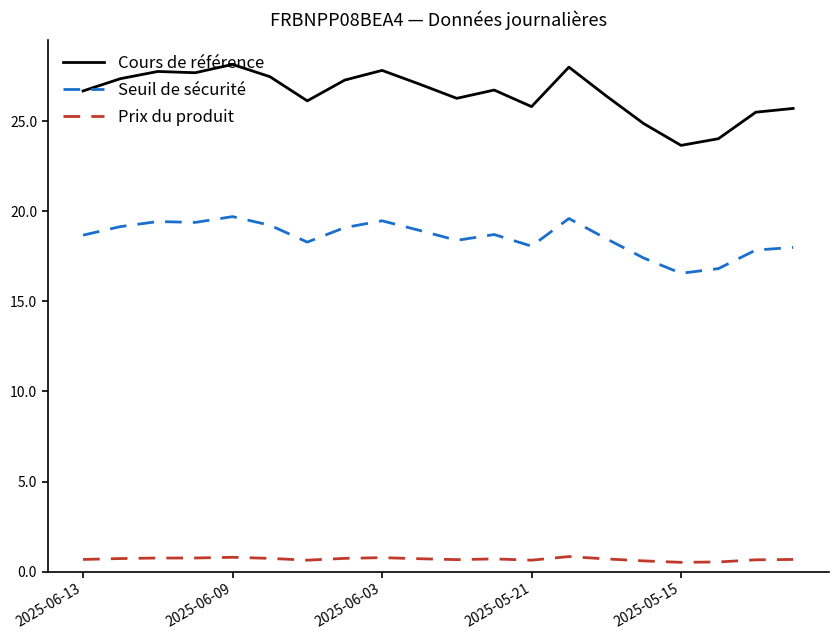

List the series in order of their peak value, lowest first.

Prix du produit, Seuil de sécurité, Cours de référence